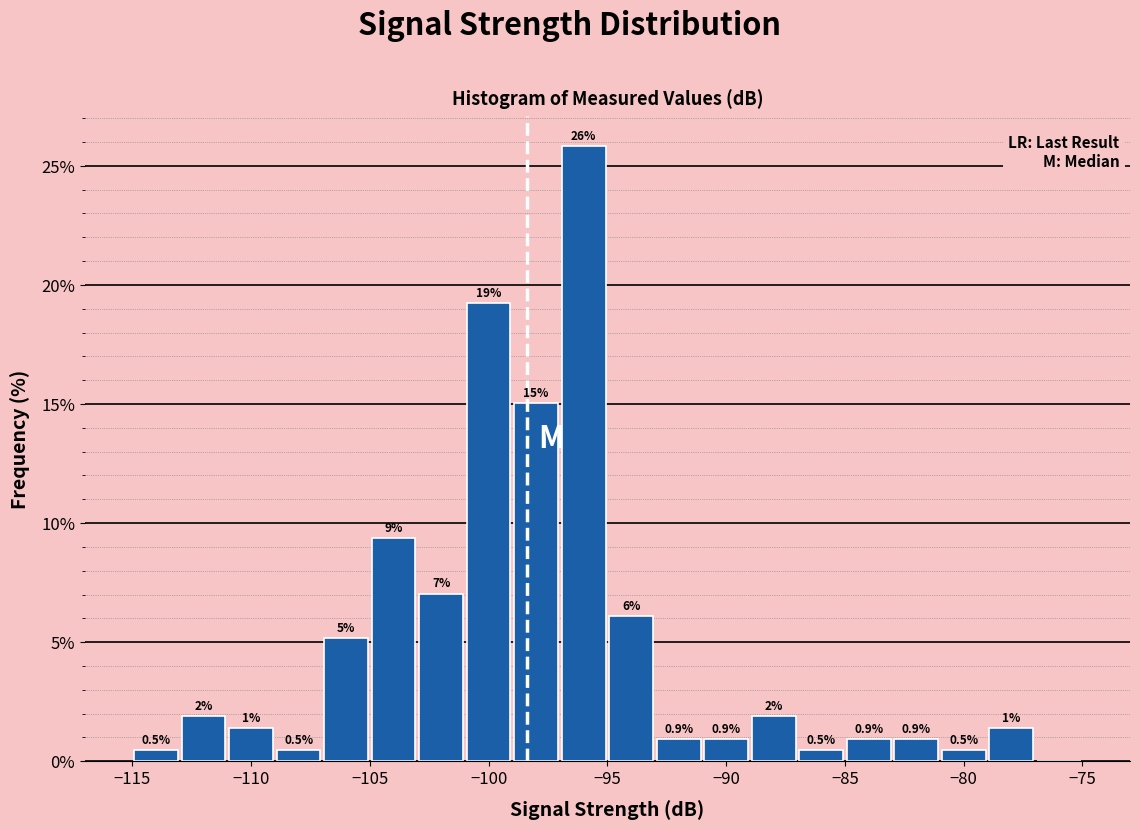

Over which range of the x-axis is the bar tallest?

-97 to -95